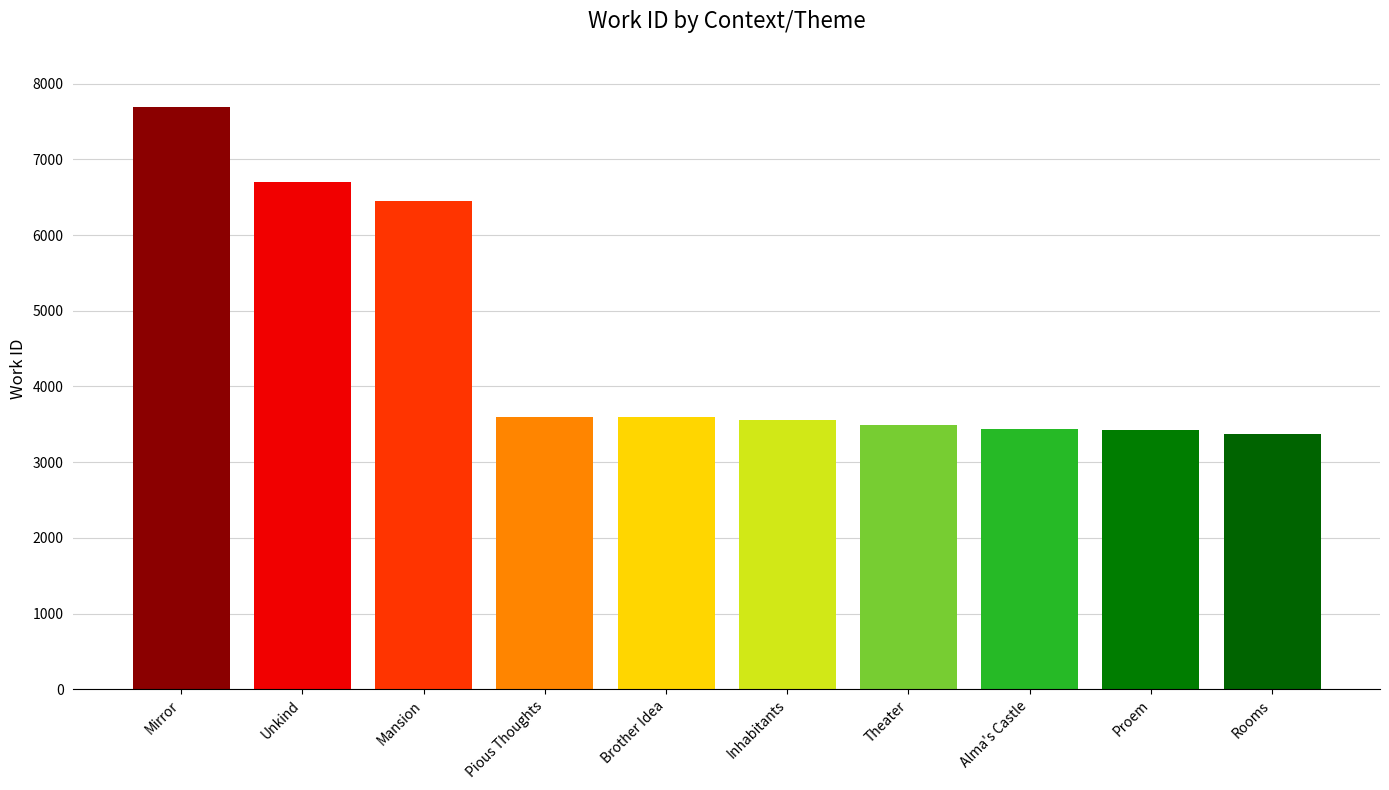

Approximately how many times larger is the value at Theater compared to Pious Thoughts?

1.0